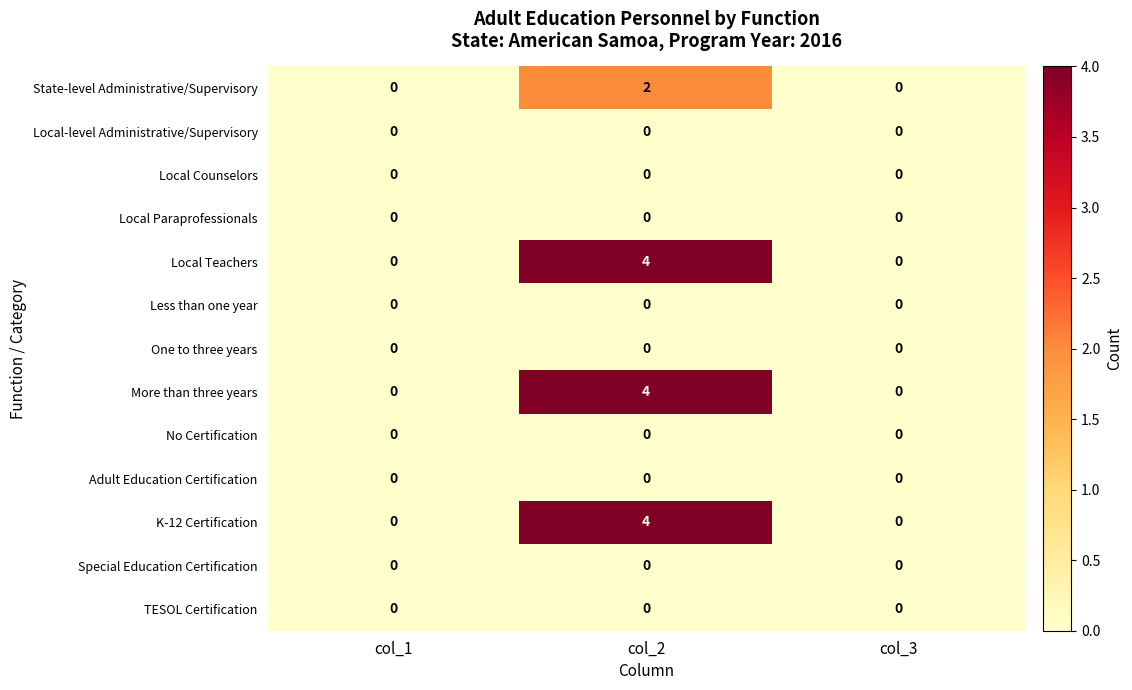

The value of Special Education Certification at col_2 is 0. True or false?

True